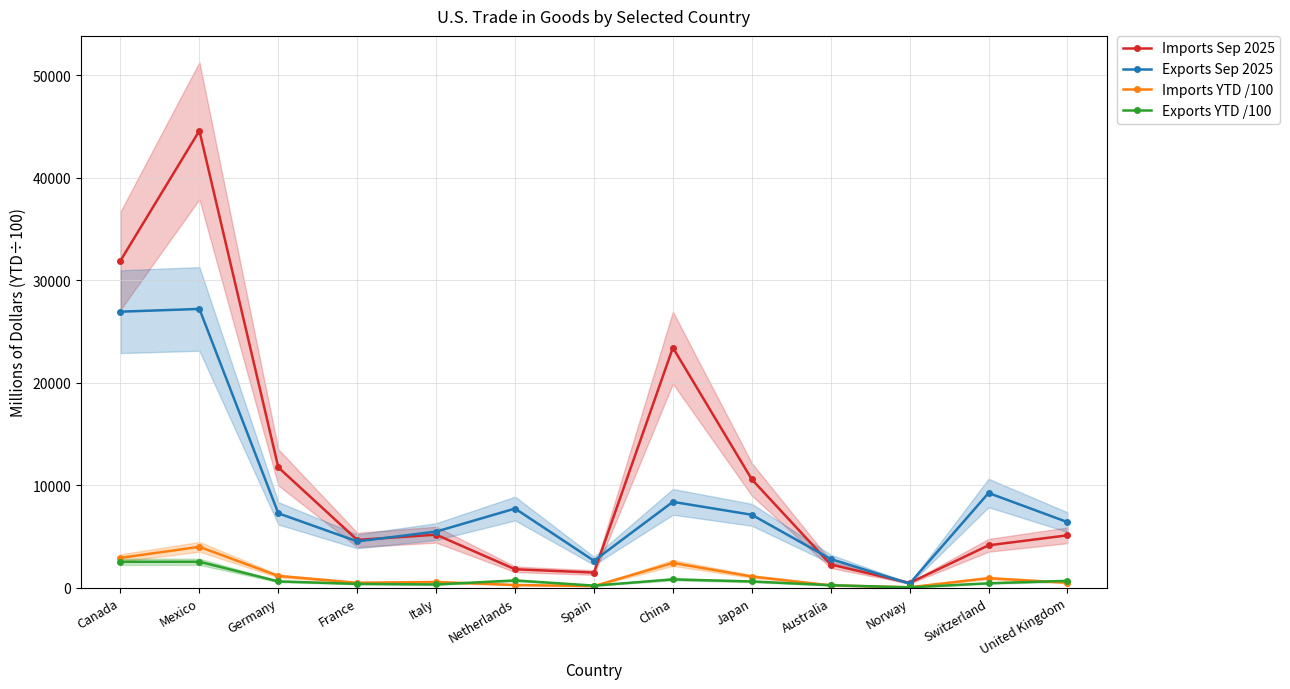

Reading left to right, what are all the values shown in this chart?

Imports Sep 2025: 31905.0	44578.0	11742.0	4667.0	5178.0	1806.0	1483.0	23415.0	10573.0	2268.0	475.0	4141.0	5116.0
Exports Sep 2025: 26928.0	27196.0	7263.0	4525.0	5478.0	7727.0	2631.0	8380.0	7121.0	2804.0	407.0	9244.0	6402.0
Imports YTD /100: 2917.1	3994.7	1152.6	489.1	563.6	271.4	164.2	2424.4	1099.6	235.2	51.9	939.4	493.4
Exports YTD /100: 2534.8	2536.1	621.1	380.7	322.4	715.5	208.9	819.6	615.4	250.5	36.5	438.4	674.6